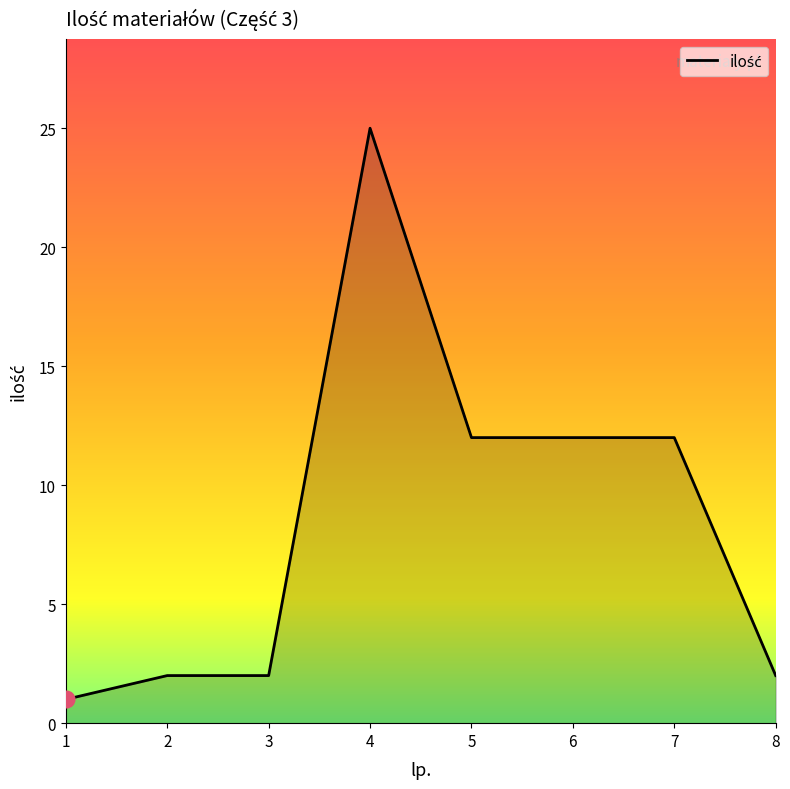

How many categories are shown in the chart?

8